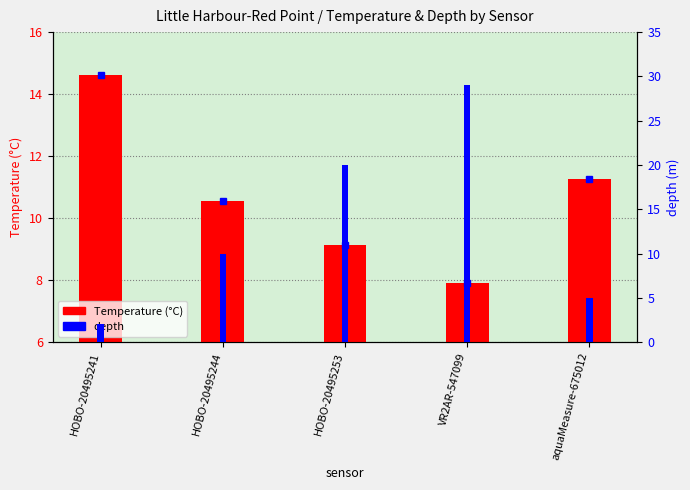

How many values in the Temperature (°C) series exceed 10?

3